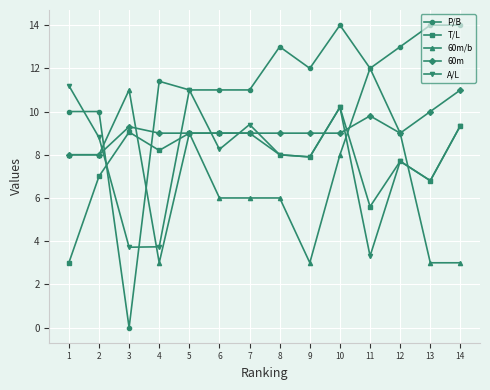

True or false: A/L and T/L intersect in this chart.

True